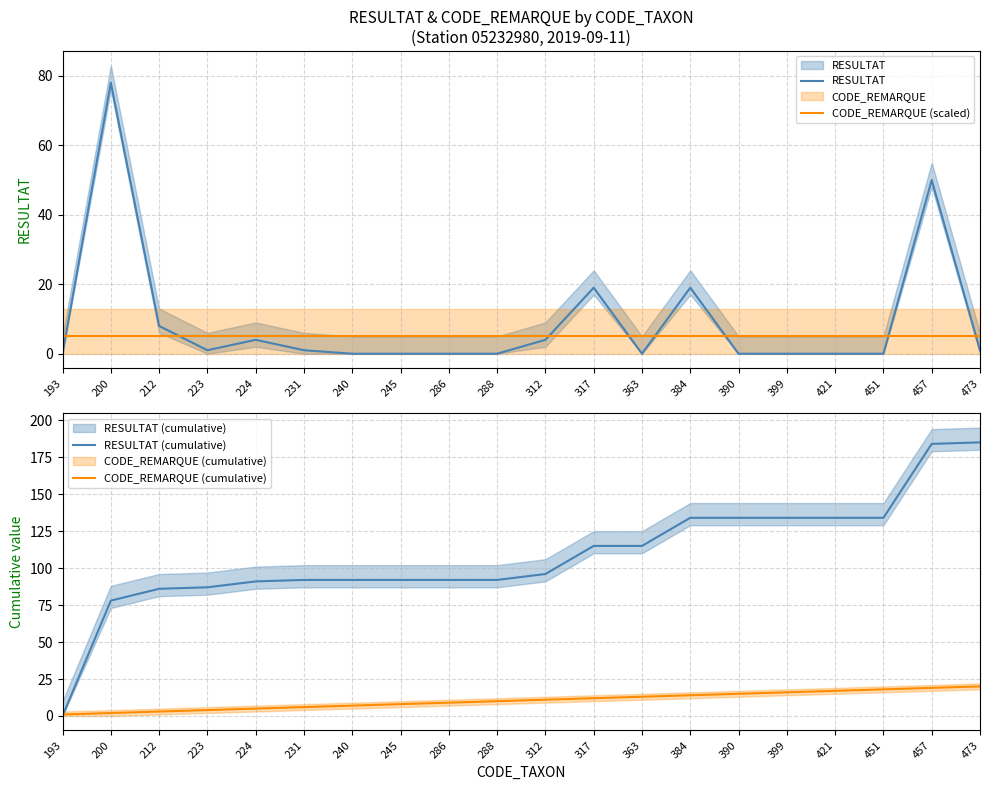

Reading left to right, what are all the values shown in this chart?

RESULTAT: 0	78	8	1	4	1	0	0	0	0	4	19	0	19	0	0	0	0	50	1
CODE_REMARQUE (scaled): 5	5	5	5	5	5	5	5	5	5	5	5	5	5	5	5	5	5	5	5
RESULTAT (cumulative): 0	78	86	87	91	92	92	92	92	92	96	115	115	134	134	134	134	134	184	185
CODE_REMARQUE (cumulative): 1	2	3	4	5	6	7	8	9	10	11	12	13	14	15	16	17	18	19	20